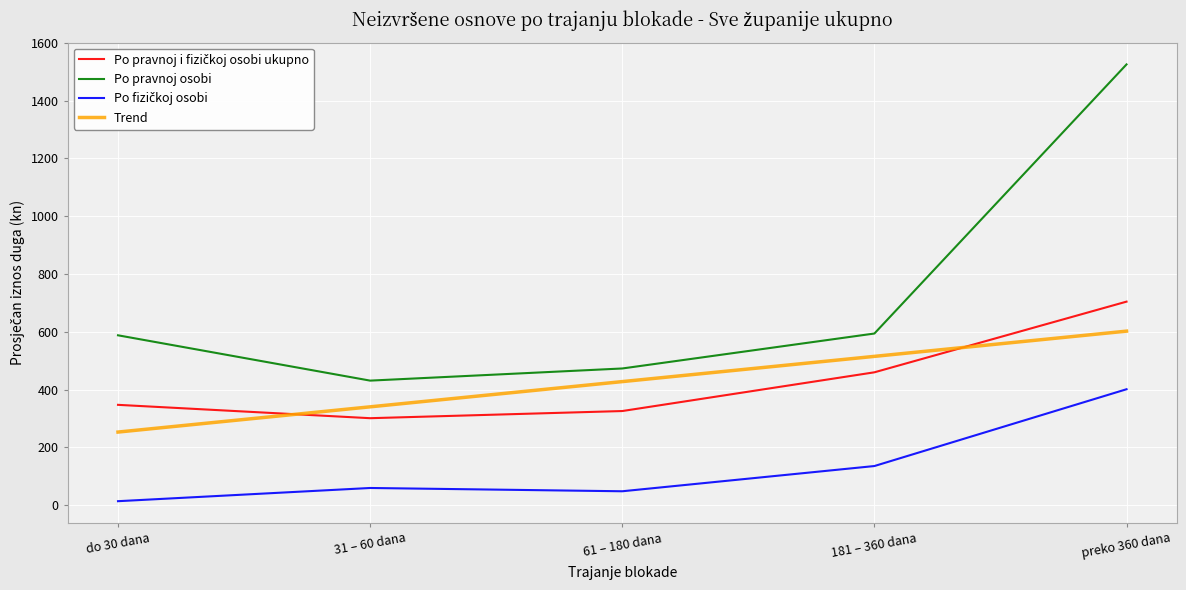

Is this an area chart (filled region under the line)?

No